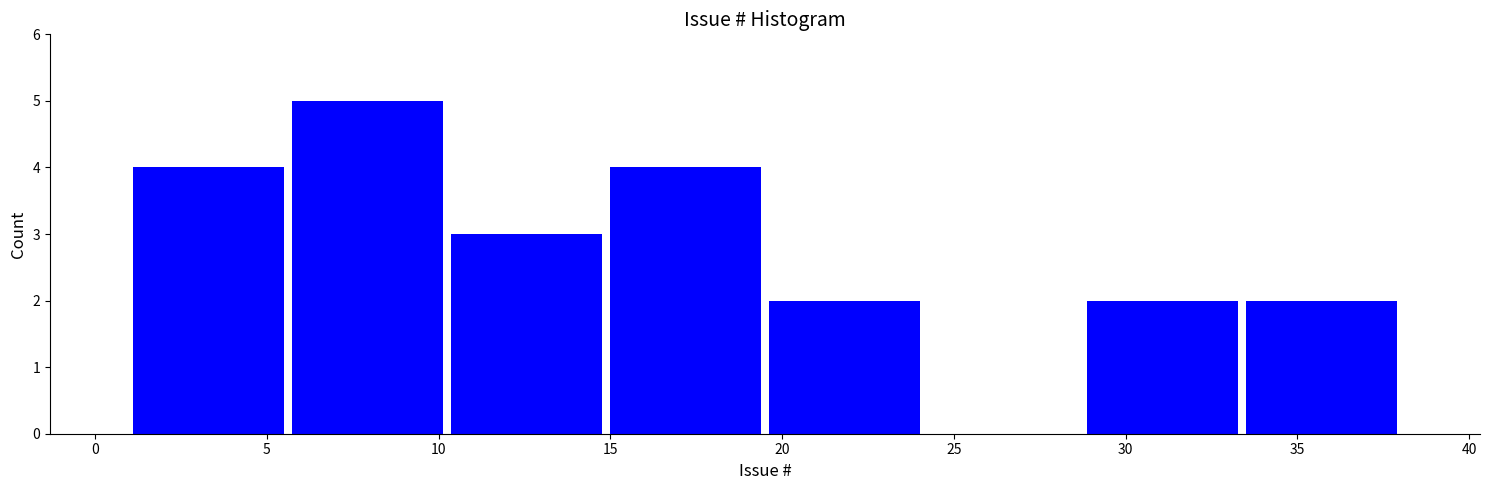

What is the height of the bar covering 10.5 to 15.0 on the x-axis? Neither the bar edges nor the heights are printed on the chart, so give them approximately, as read against the axes.

3